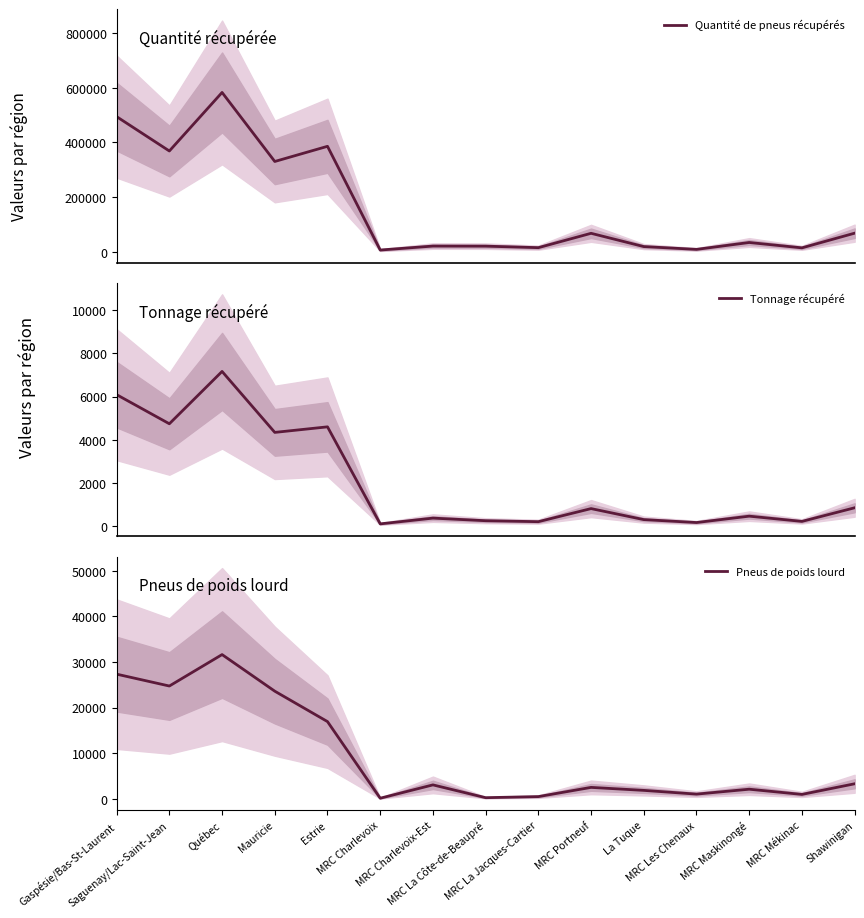

True or false: Tonnage récupéré and Pneus de poids lourd intersect in this chart.

False